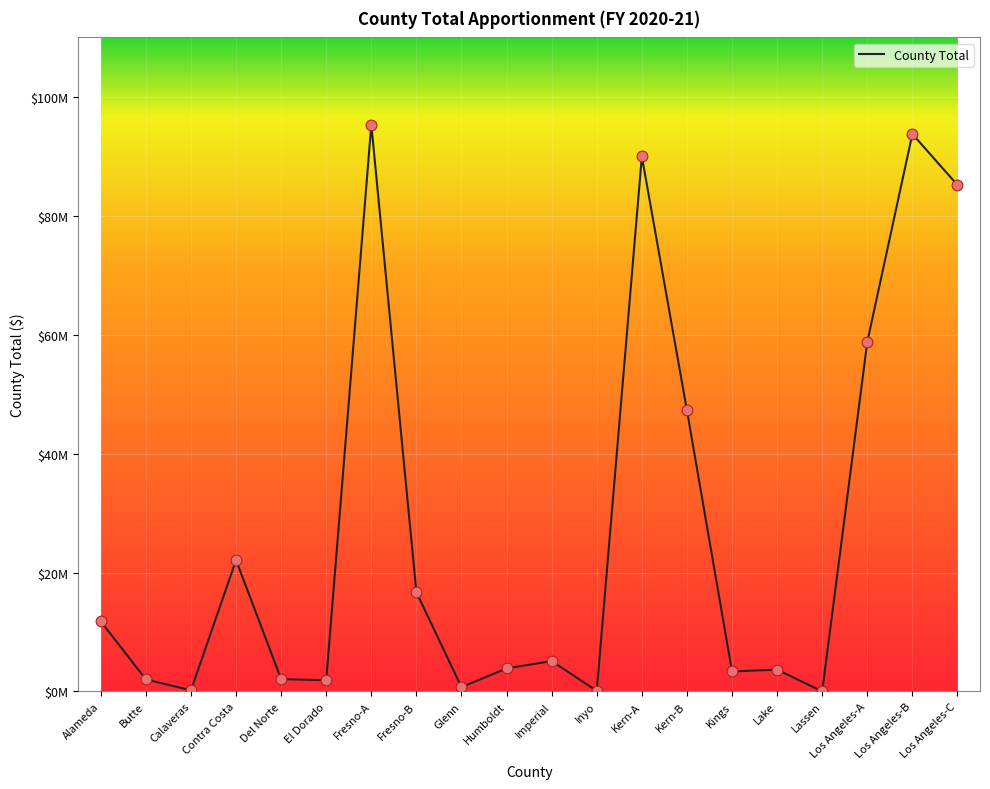

Between Fresno-A and Imperial, which is larger?

Fresno-A